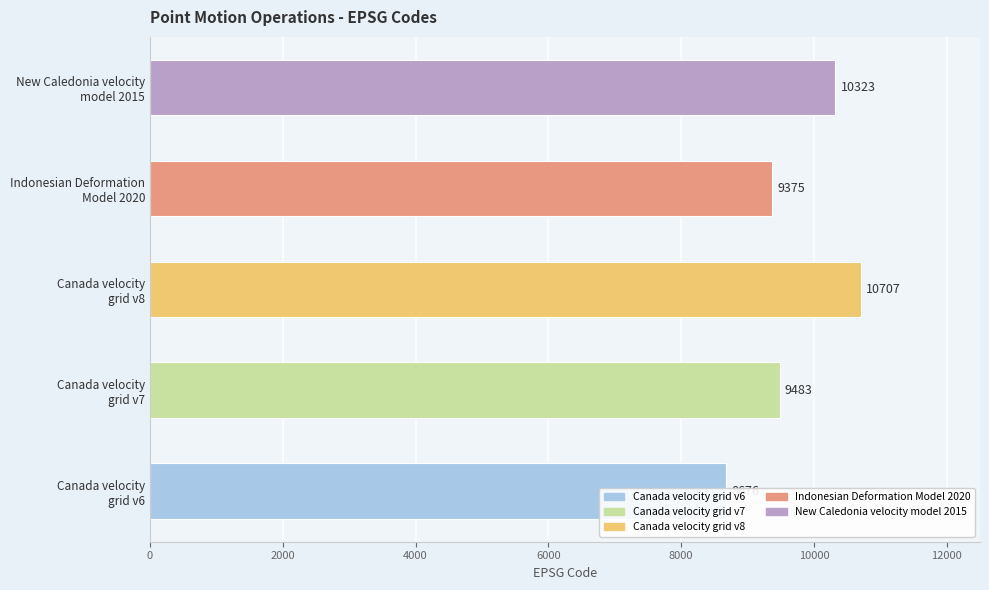

The value at Canada velocity grid v7 is 4922. True or false?

False